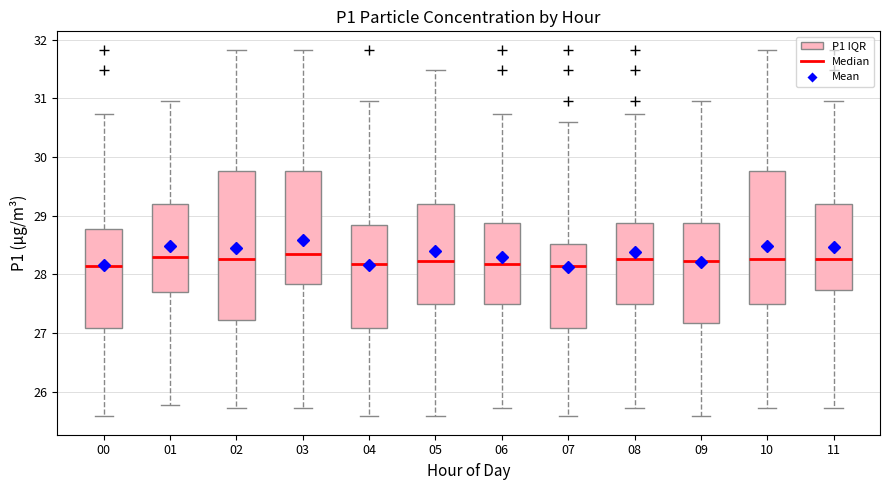

Reading left to right, read every box against the y-axis: the position of its median line, the range the box covers, and the ends of its whiskers. The values are not printed on the chart, so give them approximately, as read against the axis.

00: median 28.2, box 27.1 to 28.8, whiskers 25.6 to 30.7
01: median 28.3, box 27.7 to 29.2, whiskers 25.8 to 31.0
02: median 28.3, box 27.2 to 29.8, whiskers 25.7 to 31.8
03: median 28.4, box 27.8 to 29.8, whiskers 25.7 to 31.8
04: median 28.2, box 27.1 to 28.9, whiskers 25.6 to 31.0
05: median 28.2, box 27.5 to 29.2, whiskers 25.6 to 31.5
06: median 28.2, box 27.5 to 28.9, whiskers 25.7 to 30.7
07: median 28.2, box 27.1 to 28.5, whiskers 25.6 to 30.6
08: median 28.3, box 27.5 to 28.9, whiskers 25.7 to 30.7
09: median 28.2, box 27.2 to 28.9, whiskers 25.6 to 31.0
10: median 28.3, box 27.5 to 29.8, whiskers 25.7 to 31.8
11: median 28.3, box 27.7 to 29.2, whiskers 25.7 to 31.0